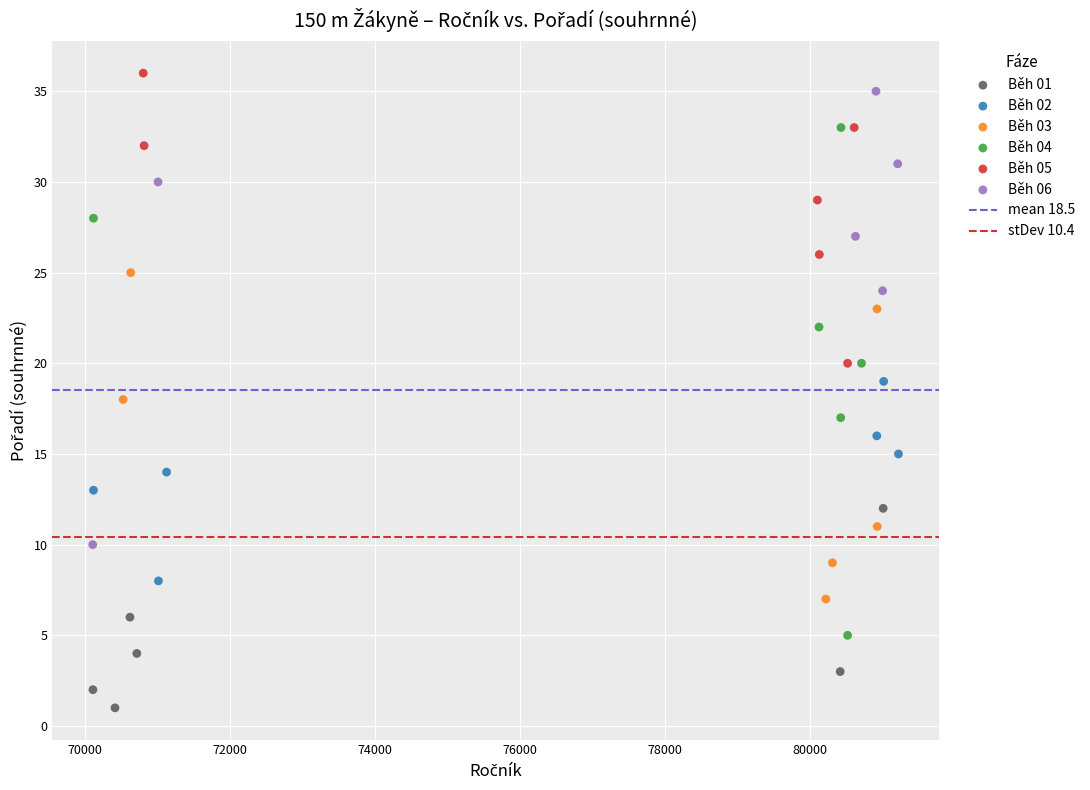

Which series has the widest spread of Y values?

Běh 04